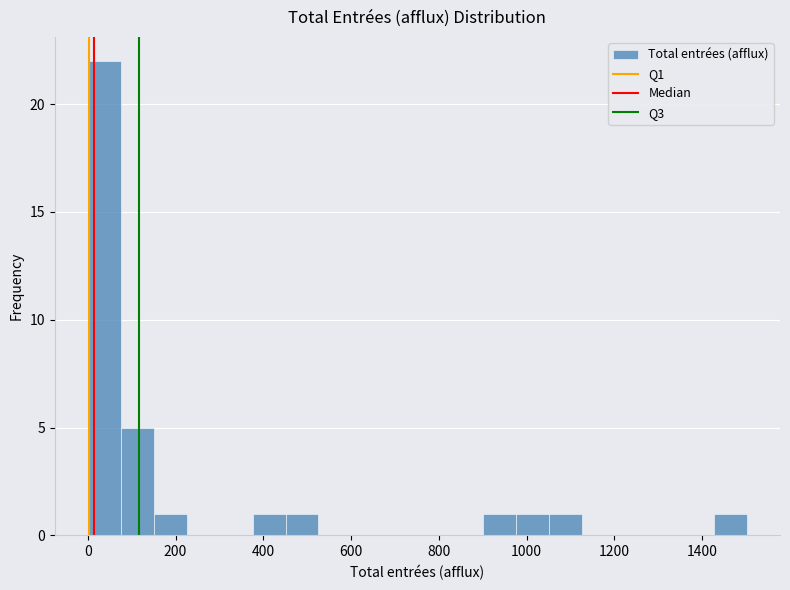

Around what value on the x-axis is the tallest bar? Give the approximate position of its centre, as read against the axis.

40